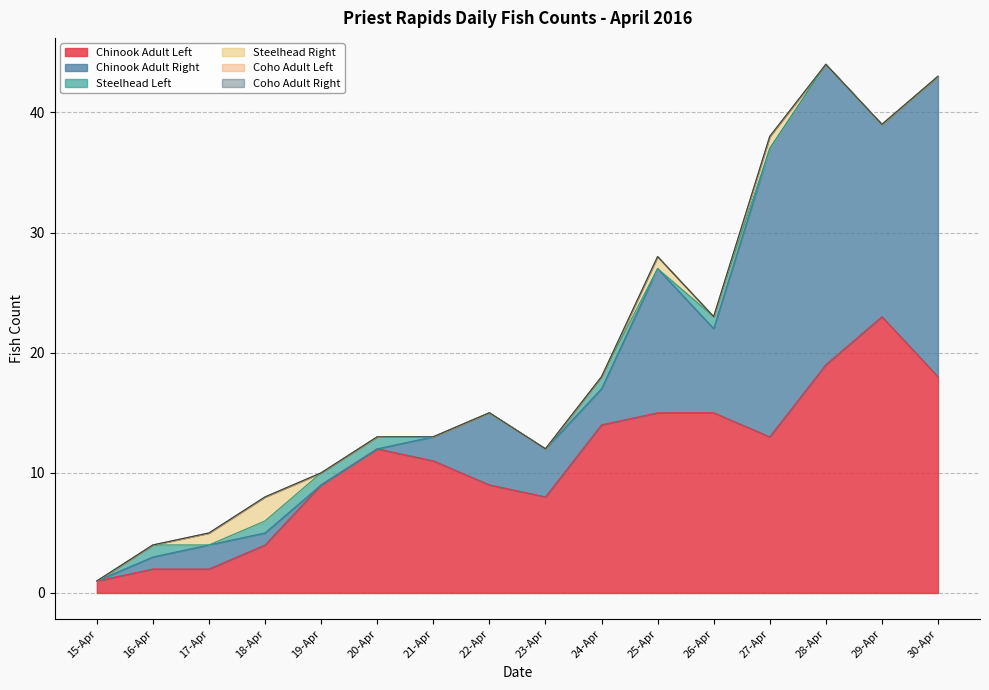

The value of Chinook Adult Right at 18-Apr is 0. True or false?

False